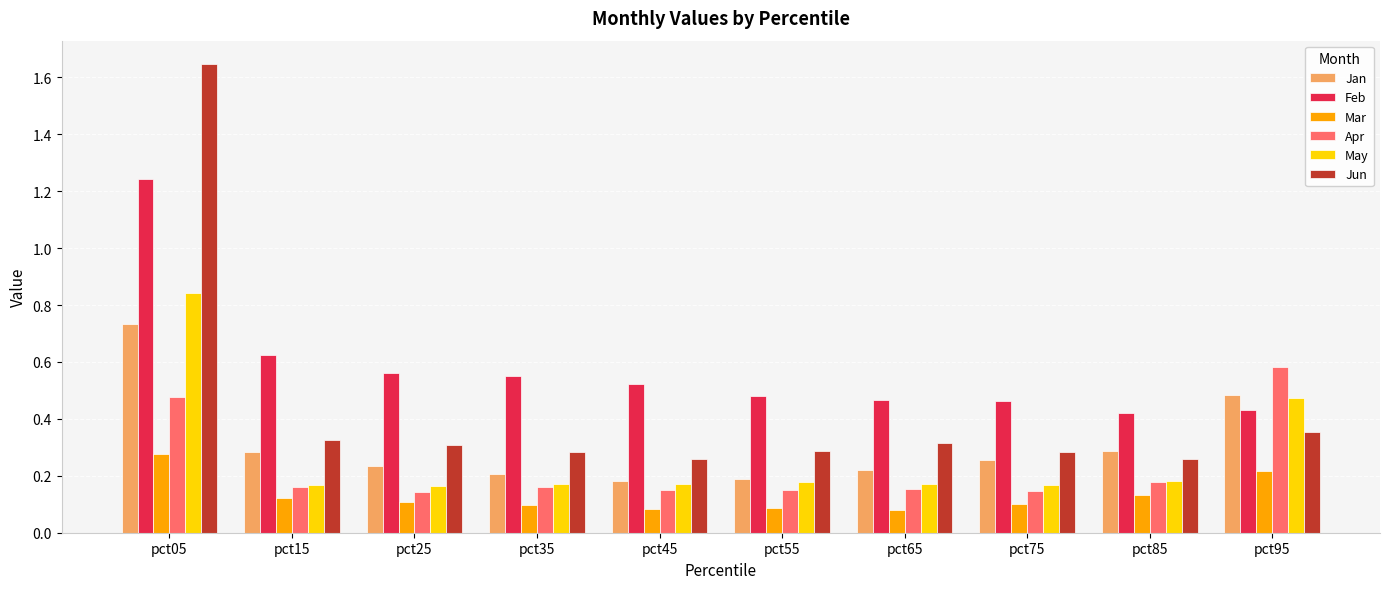

Which series has the largest total across all categories?

Feb